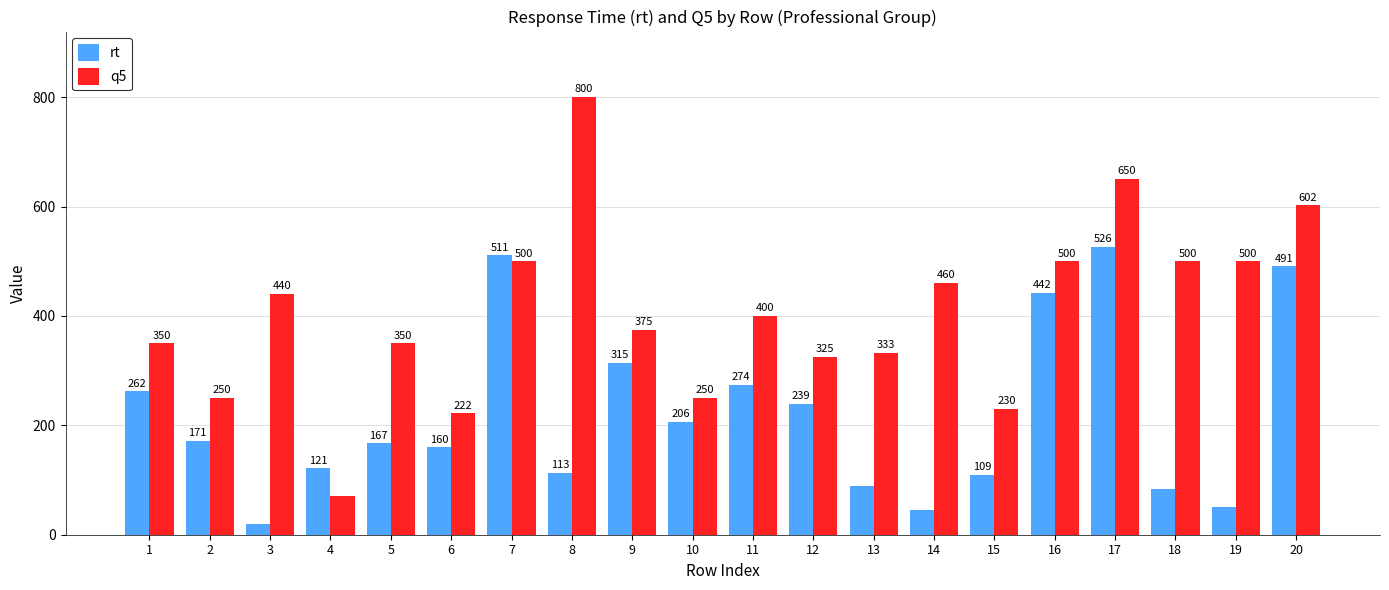

Is it true that rt equals 109.4 at 15?

True